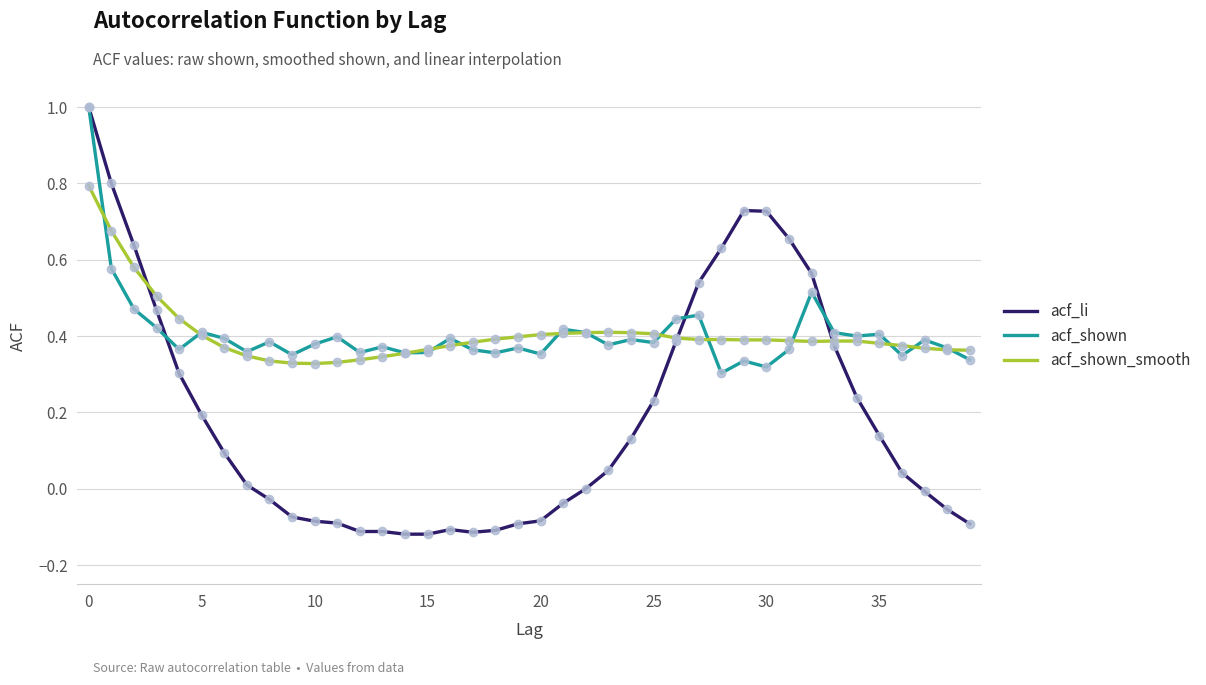

Which series has the largest range (max minus min)?

acf_li